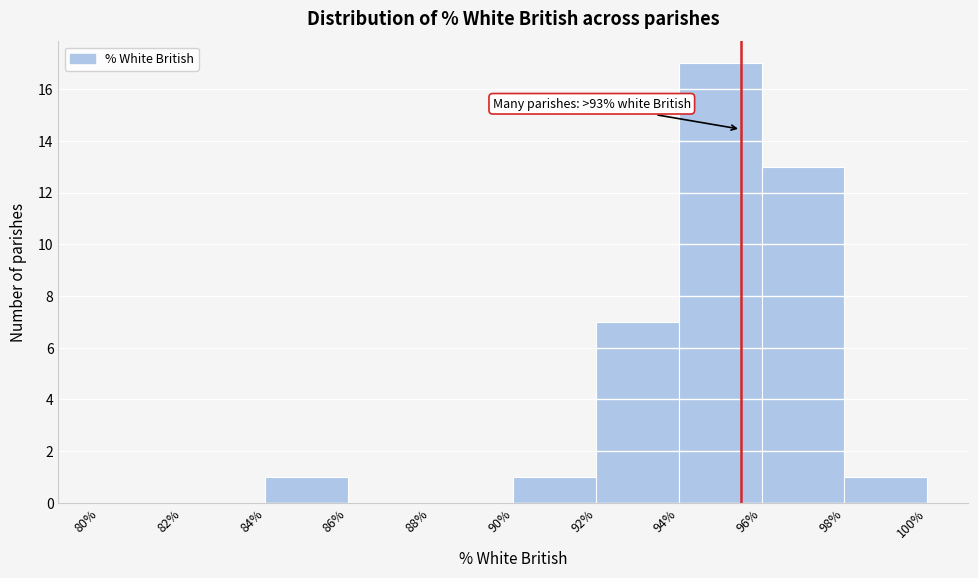

Over which range of the x-axis is the bar tallest?

94% to 96%